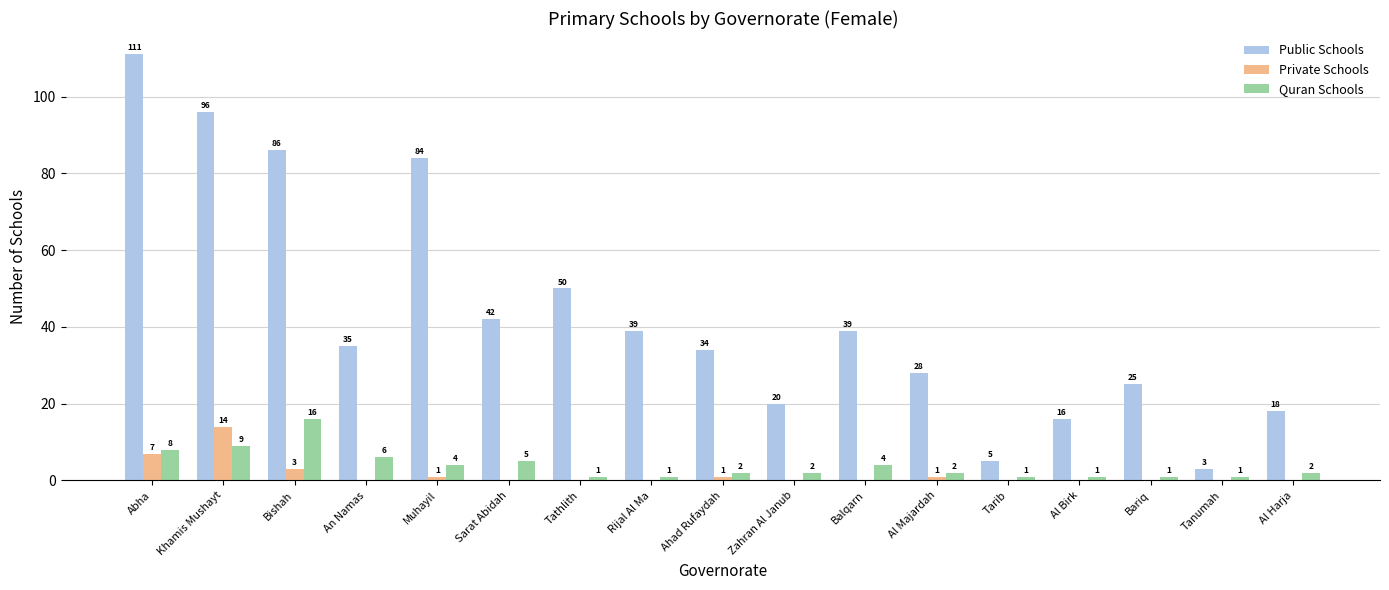

What is the difference between the Quran Schools values at Tanumah and An Namas?

5